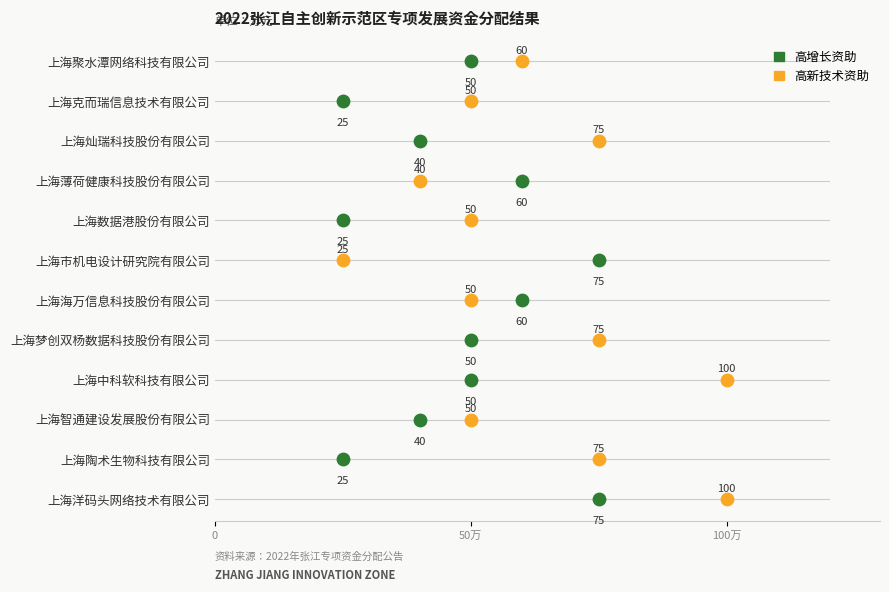

Which series reaches the maximum Y coordinate?

高增长资助